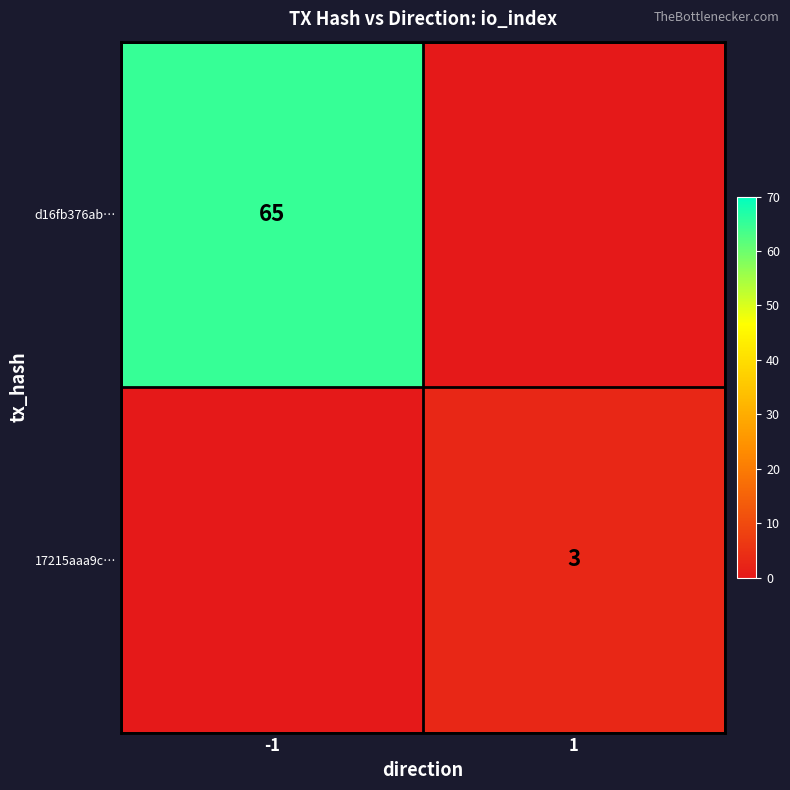

What is the difference between the highest and lowest values at 1?

3